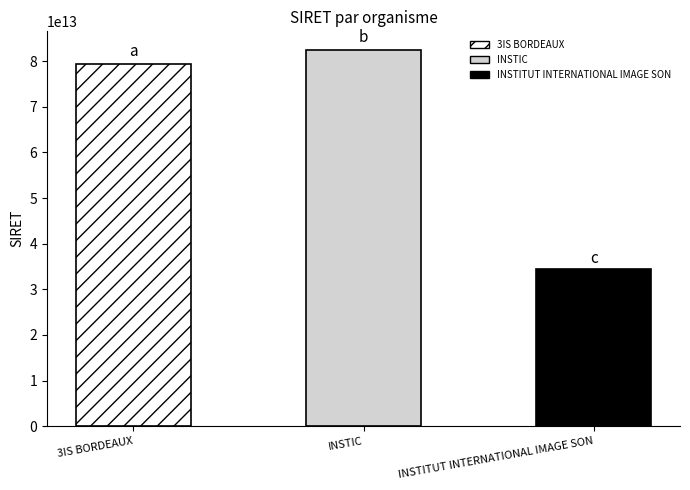

Does the chart contain any negative values?

No